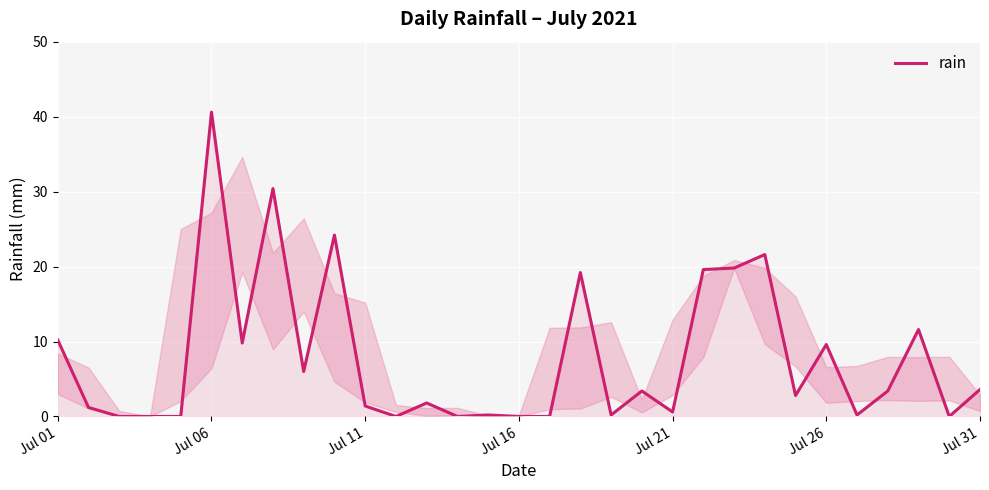

What is the difference between the maximum and minimum values?

40.6